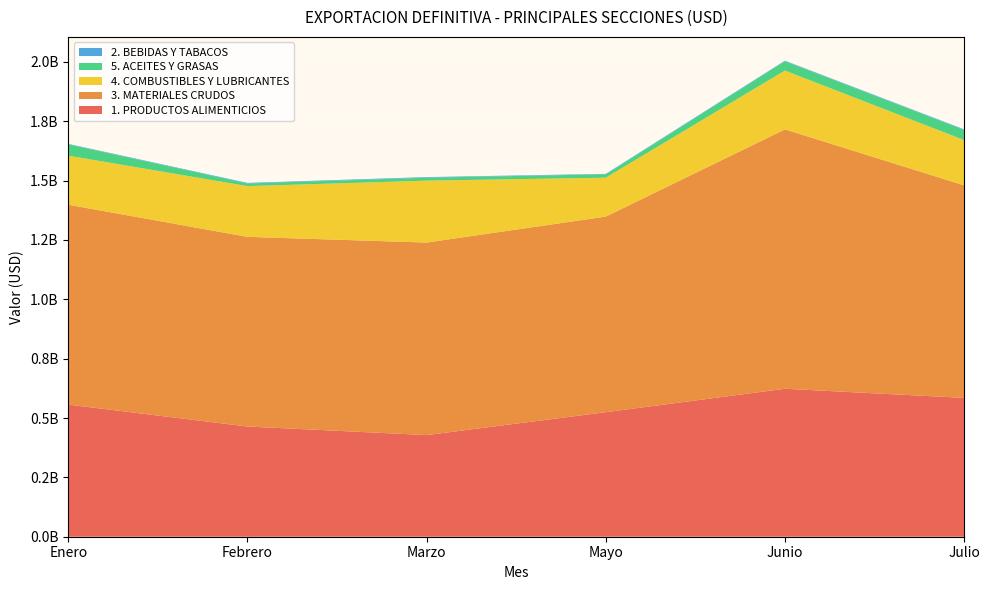

Reading right to left, what are all the values shown in this chart?

1. PRODUCTOS ALIMENTICIOS: Julio=584672756.9	Junio=623149293.5	Mayo=524484382.4	Marzo=428031617.2	Febrero=464207278.6	Enero=556430844.8
3. MATERIALES CRUDOS: Julio=895251560.0	Junio=1092422314.9	Mayo=823785752.2	Marzo=810943937.3	Febrero=798729727.4	Enero=841706811.9
4. COMBUSTIBLES Y LUBRICANTES: Julio=190651165.3	Junio=247791399.6	Mayo=163865557.9	Marzo=260662182.7	Febrero=213686521.0	Enero=206790898.5
5. ACEITES Y GRASAS: Julio=42870727.2	Junio=39150388.0	Mayo=14373171.6	Marzo=12515815.7	Febrero=11237920.4	Enero=47447687.0
2. BEBIDAS Y TABACOS: Julio=2380335.1	Junio=2385162.6	Mayo=1763515.2	Marzo=2513717.5	Febrero=2318734.9	Enero=2068533.9